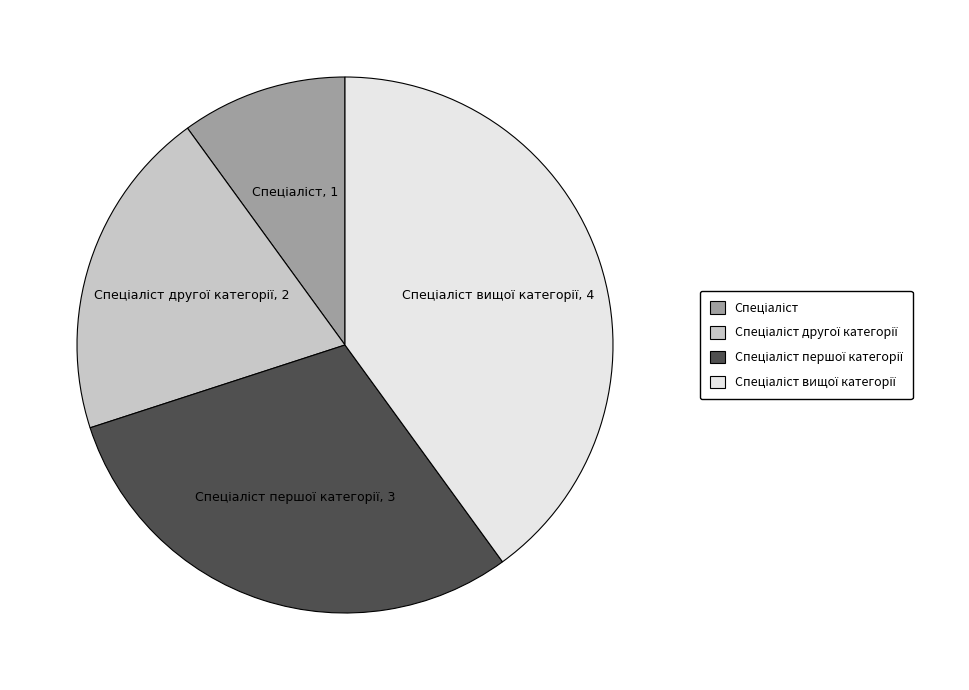

Is there any slice that represents more than half of the pie?

No